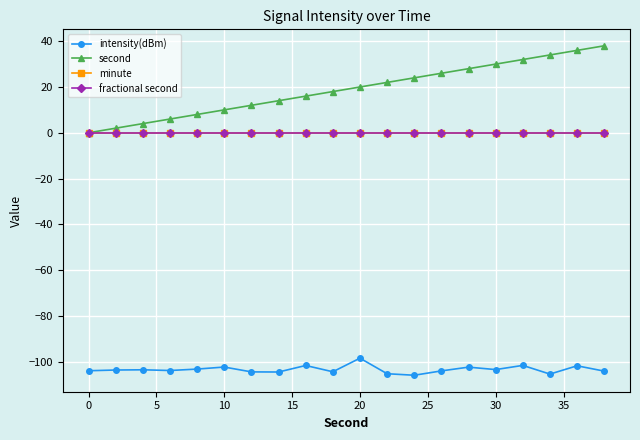

Rank the series by their maximum value, from highest to lowest.

second, minute, fractional second, intensity(dBm)